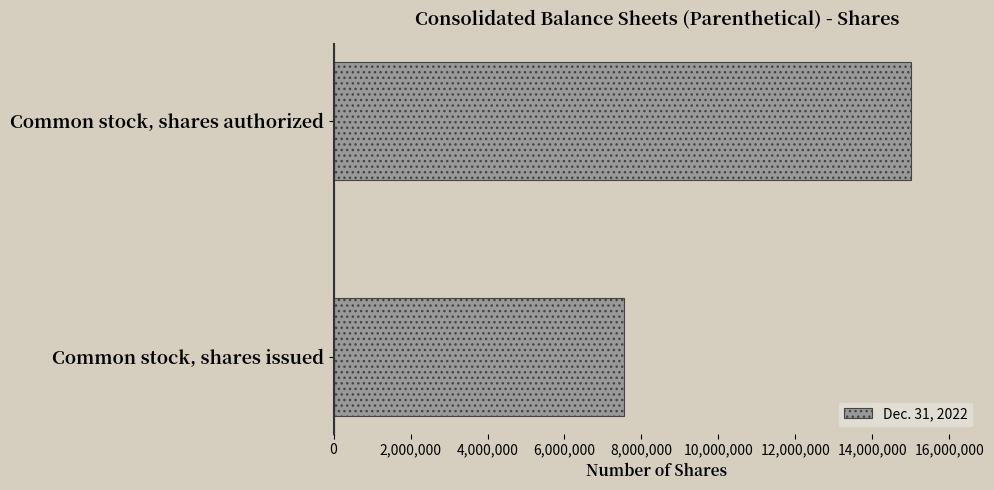

Is it true that the value at Common stock, shares authorized is 6914722?

False